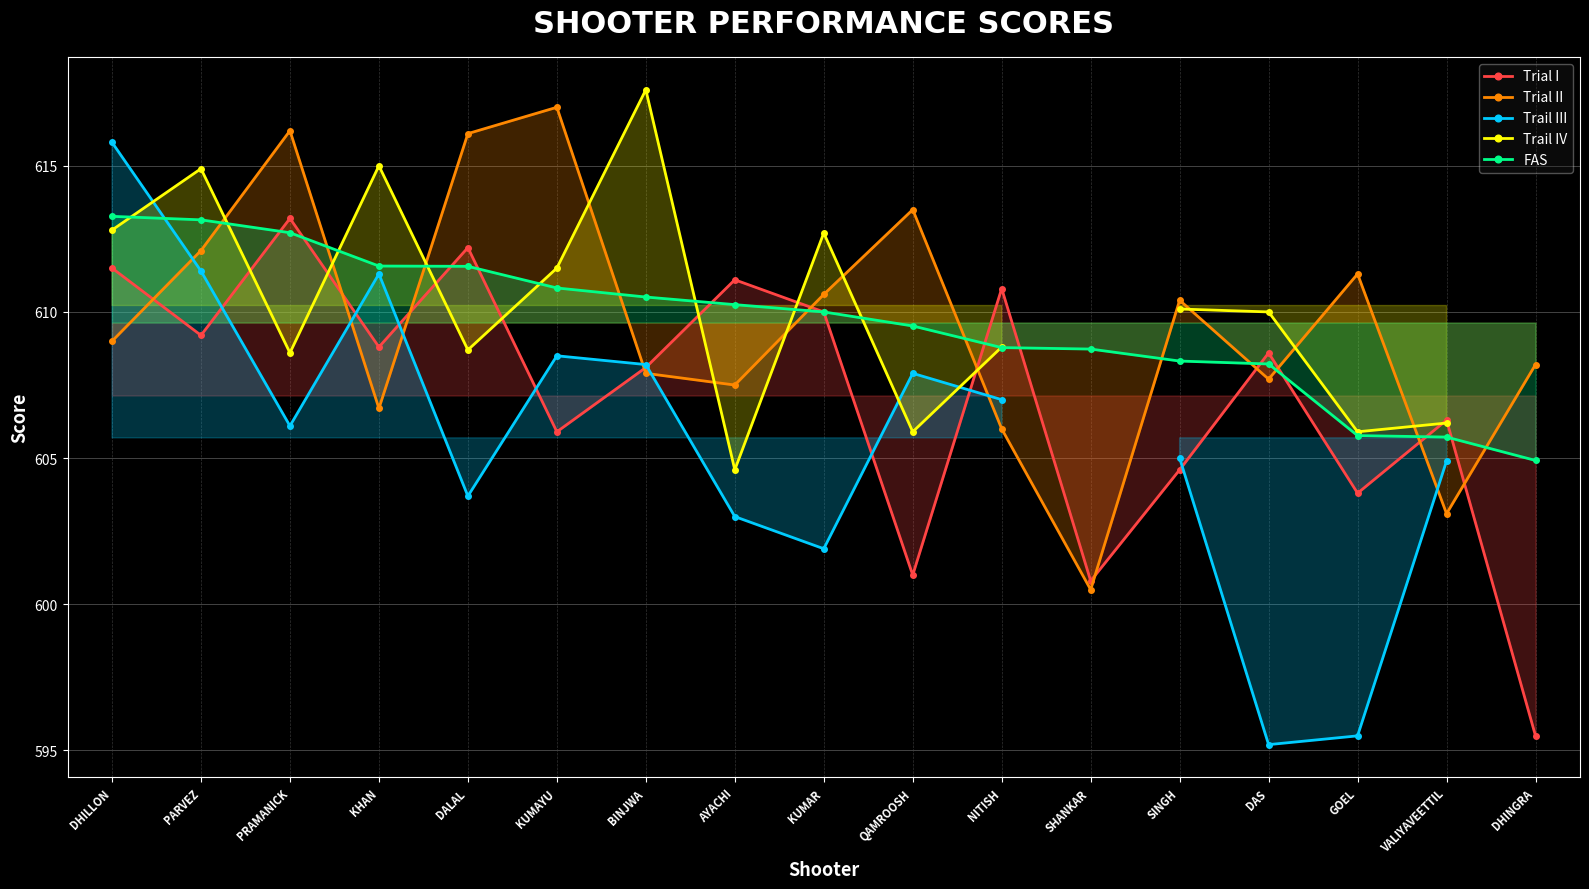

What are all the series names shown in the legend?

Trial I, Trial II, Trail III, Trail IV, FAS